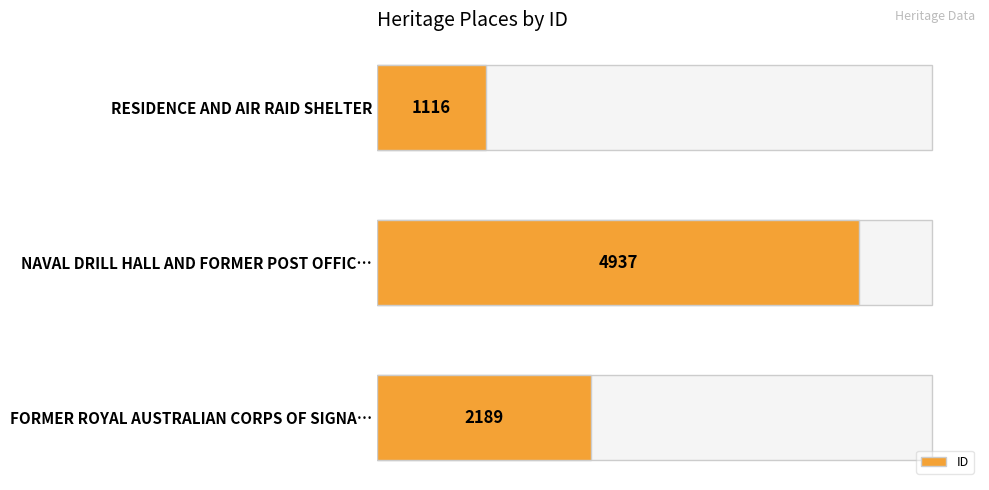

How many categories are shown in the chart?

3